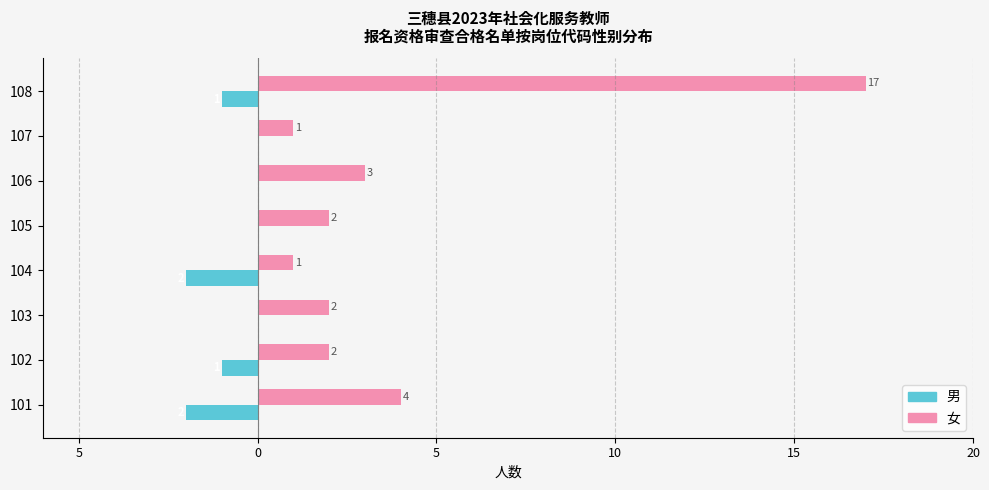

Rank the series by their maximum value, from lowest to highest.

男, 女